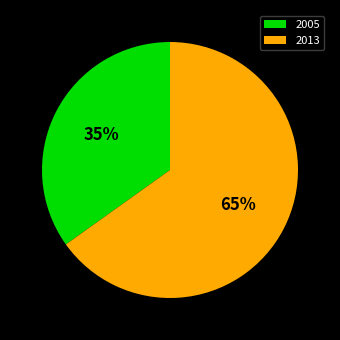

What is the smallest slice in the pie chart?

2005